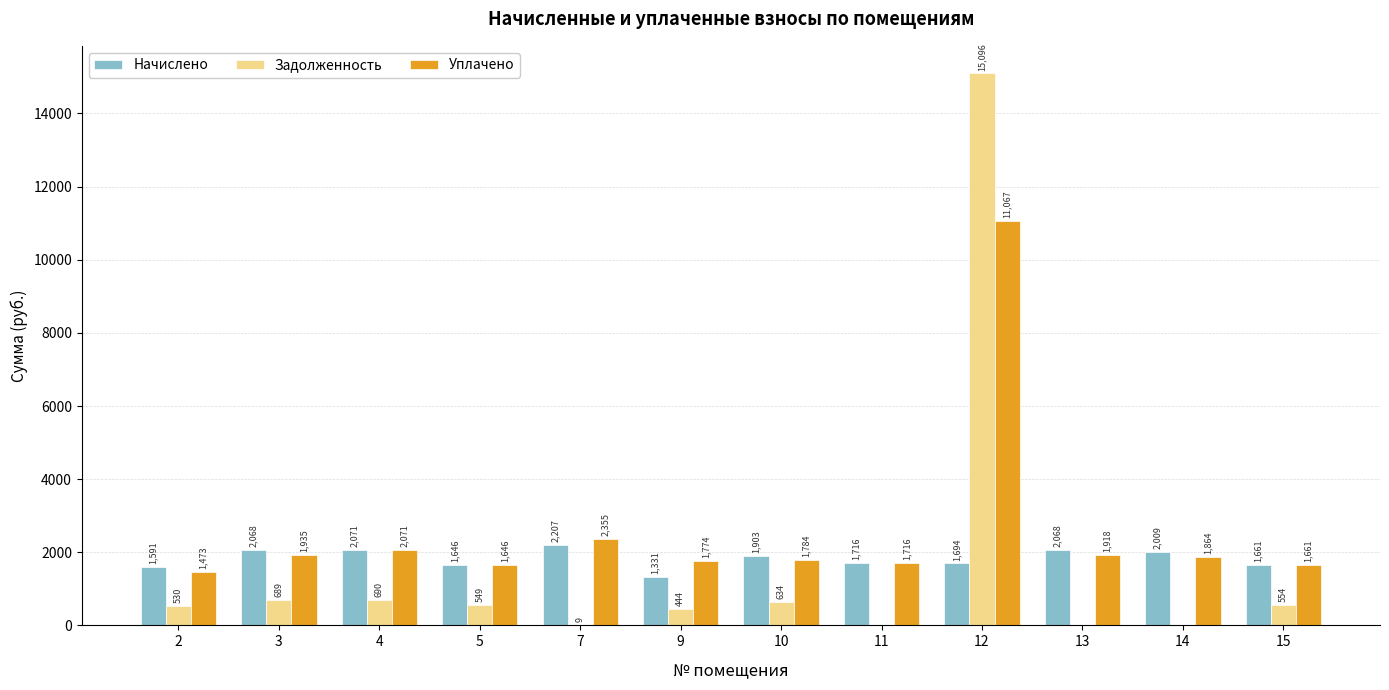

Between 4 and 12, which series saw the biggest shift?

Задолженность